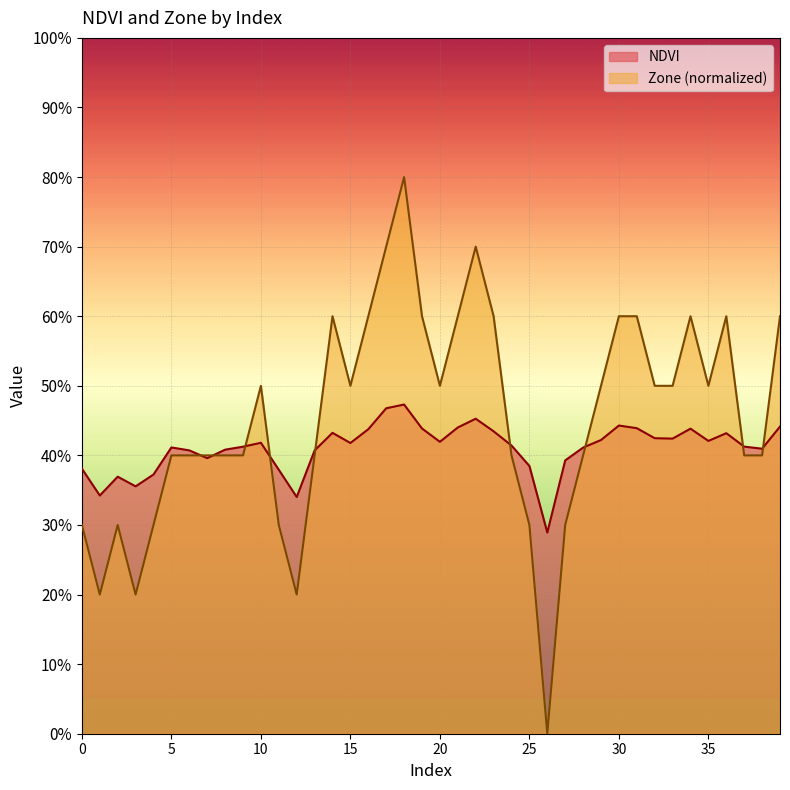

Does the chart display data point markers on the line(s)?

No